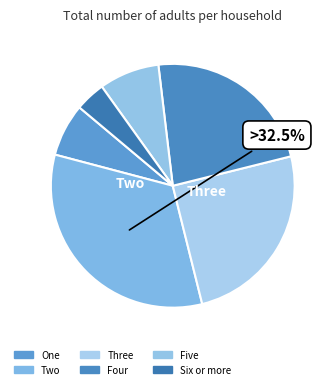

Between Two and Six or more, which is larger?

Two